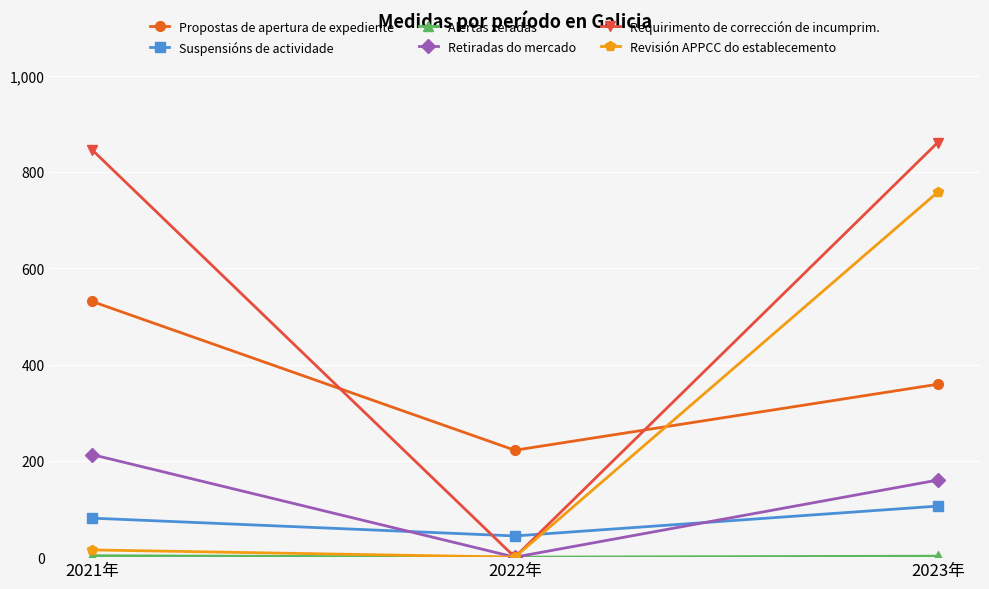

How many series are shown in this chart?

6